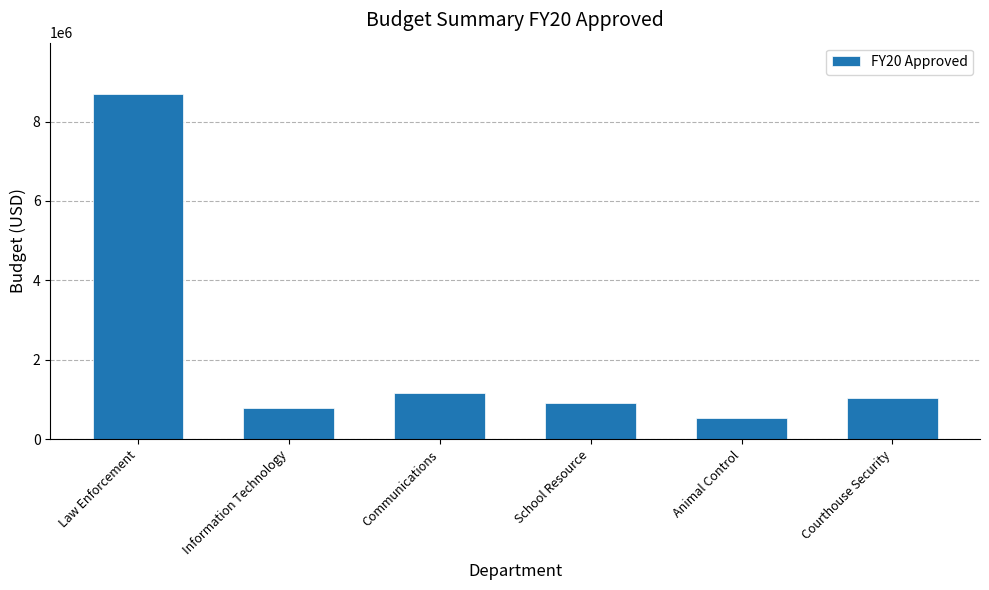

Reading right to left, what are all the values shown in this chart?

Courthouse Security=1050191	Animal Control=530890	School Resource=911987	Communications=1158751	Information Technology=786298	Law Enforcement=8682876